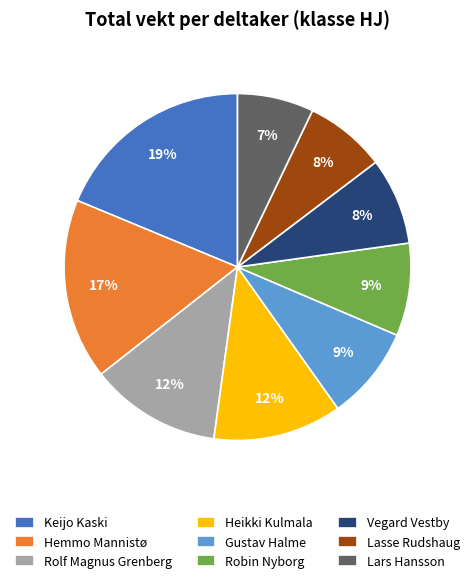

What is the ratio of the value at Lars Hansson to the value at Vegard Vestby?

0.9